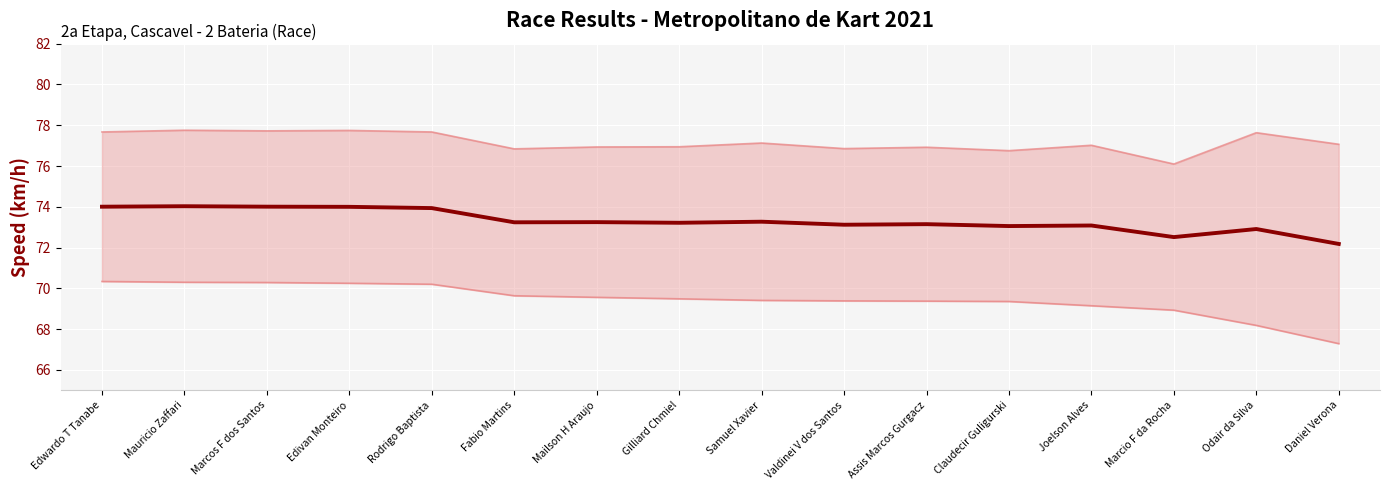

True or false: Best Speed has more than 0 interior local peaks.

True